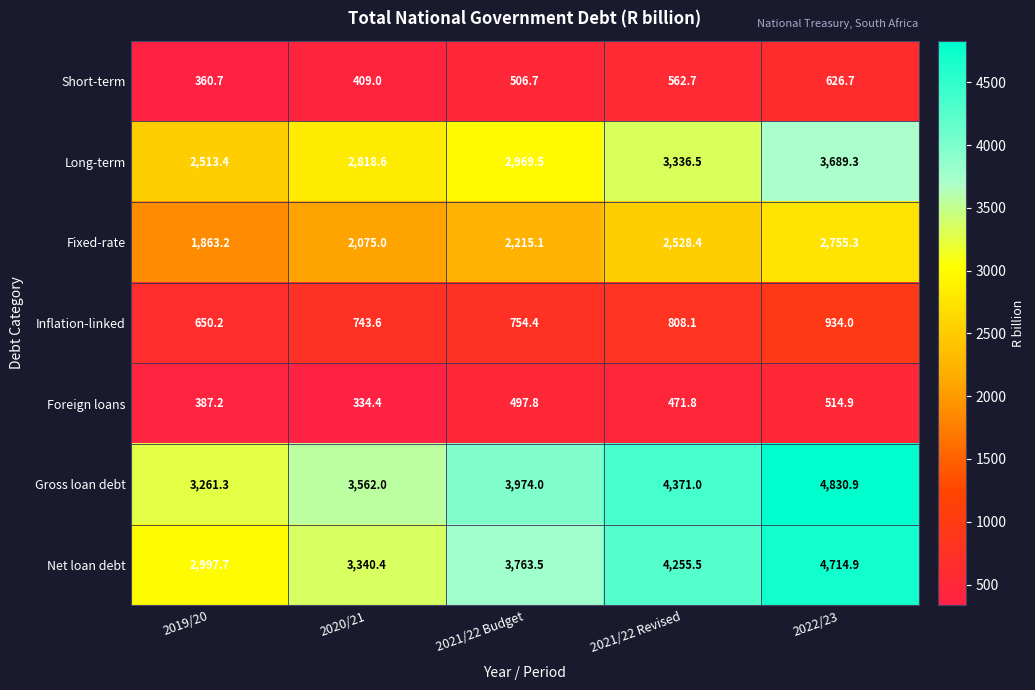

At which label does Net loan debt first exceed 3763?

2021/22 Budget